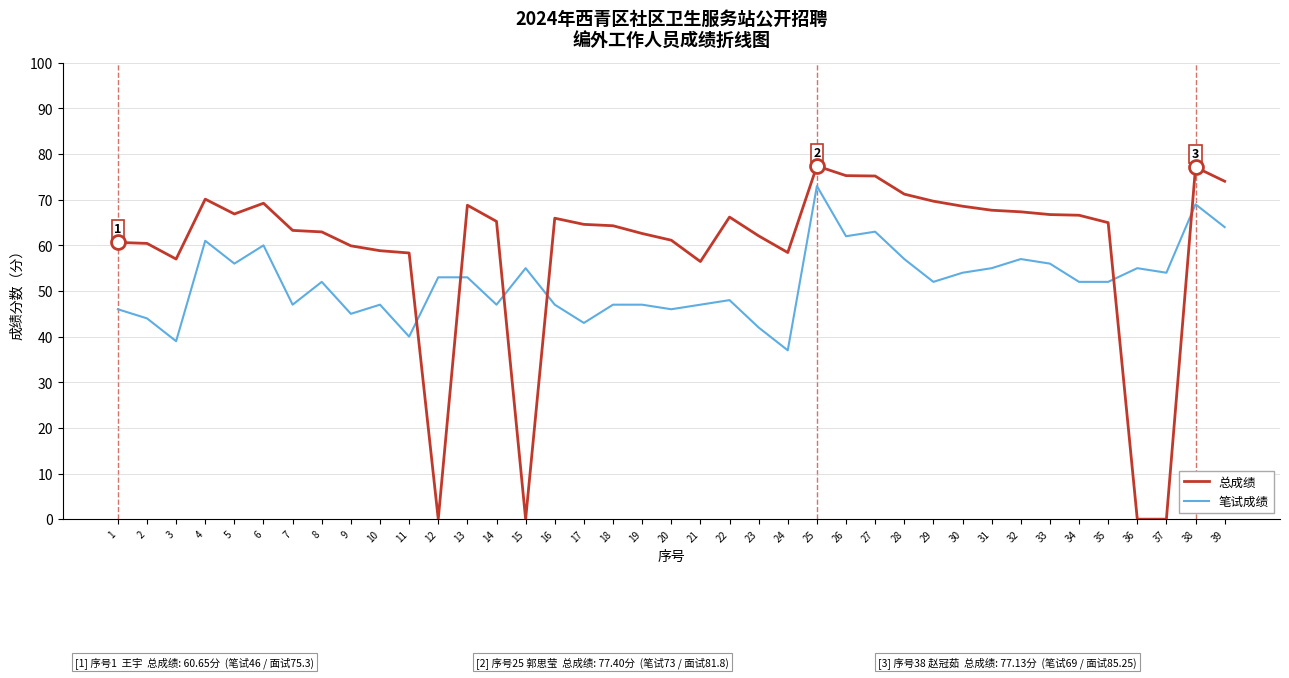

The 笔试成绩 series shows 26.3 at 19. True or false?

False